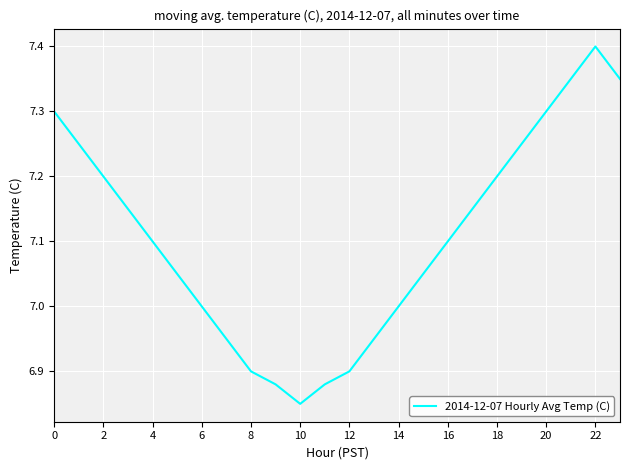

What is the maximum value shown in the chart?

7.4